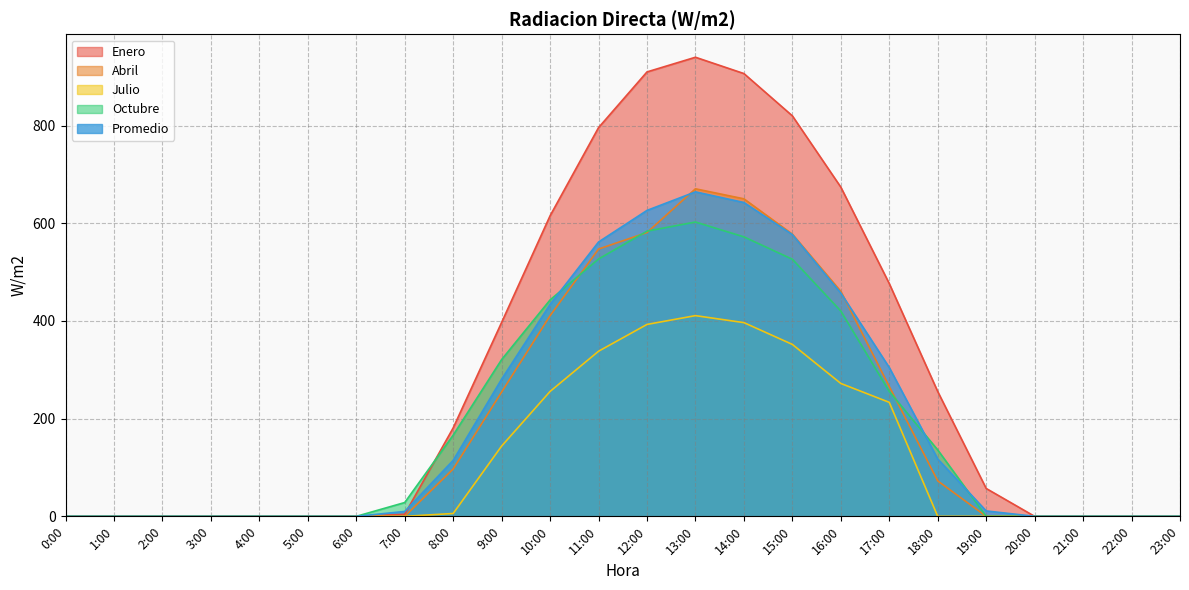

Is it true that Abril equals 460.4 at 16:00?

True